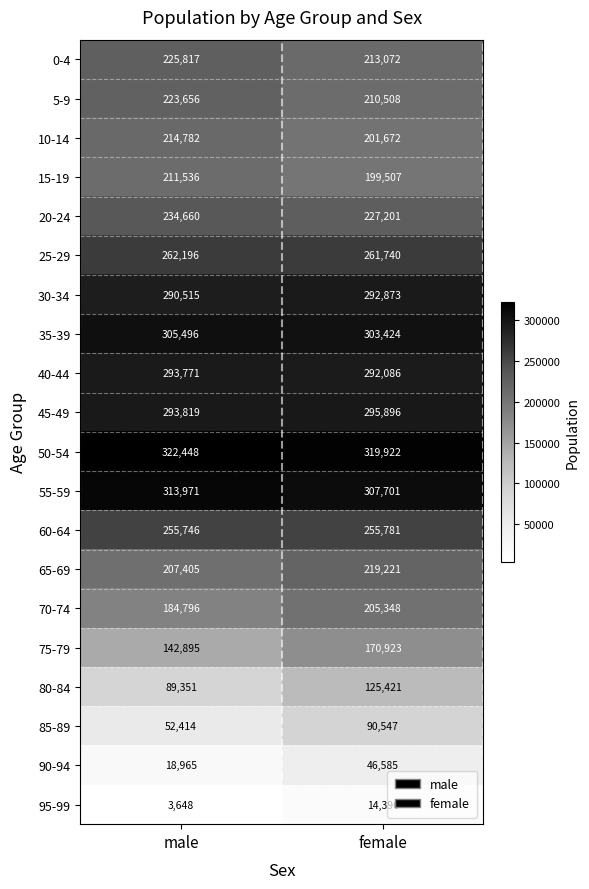

Which label corresponds to the smallest value in the chart?

male